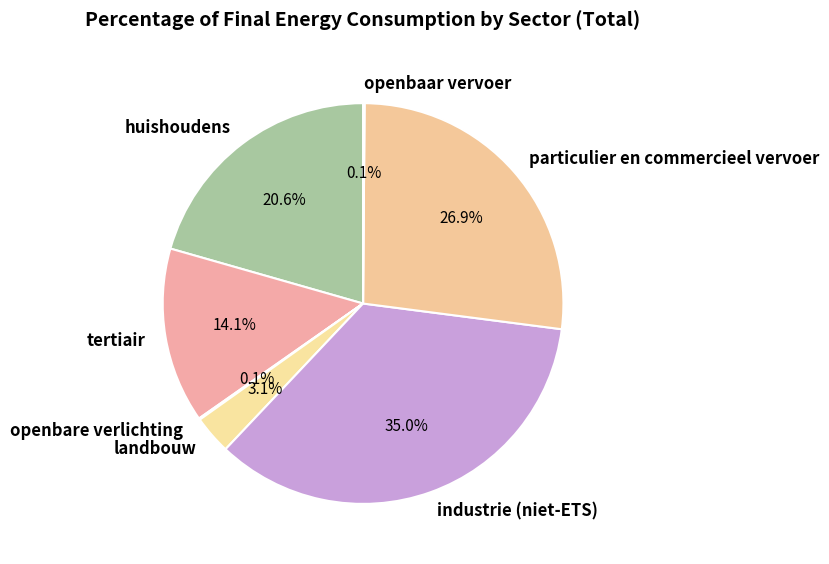

Is tertiair the majority of the pie?

No